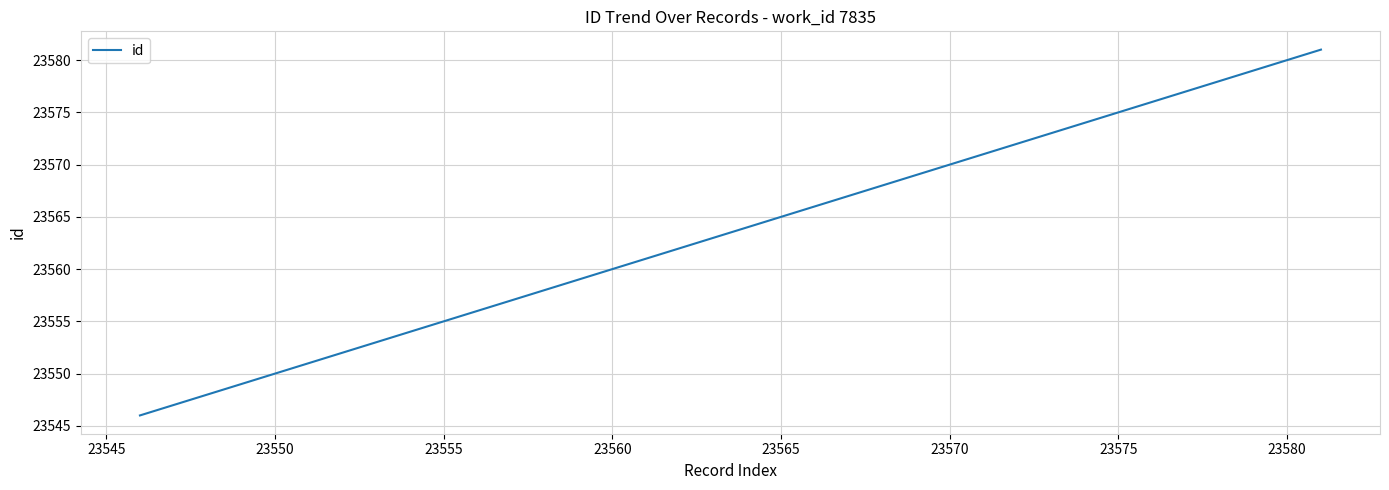

What is the difference between the maximum and second lowest values?

28